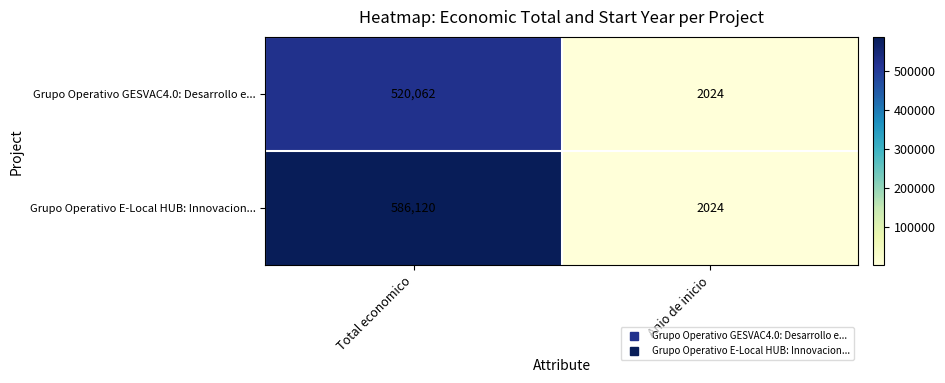

Reading left to right, extract all data points from this chart.

Grupo Operativo GESVAC4.0: Desarrollo e...: 520062	2024
Grupo Operativo E-Local HUB: Innovacion...: 586120	2024